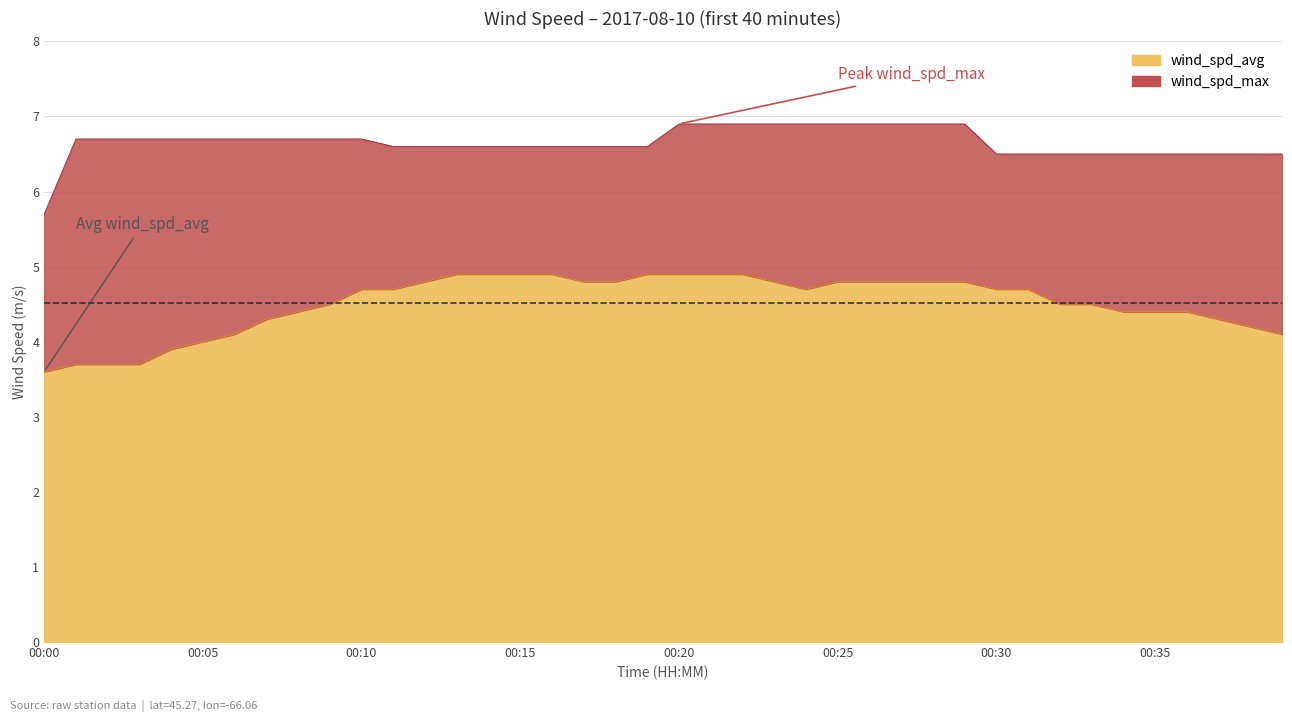

True or false: wind_spd_avg and wind_spd_max cross at least once.

False